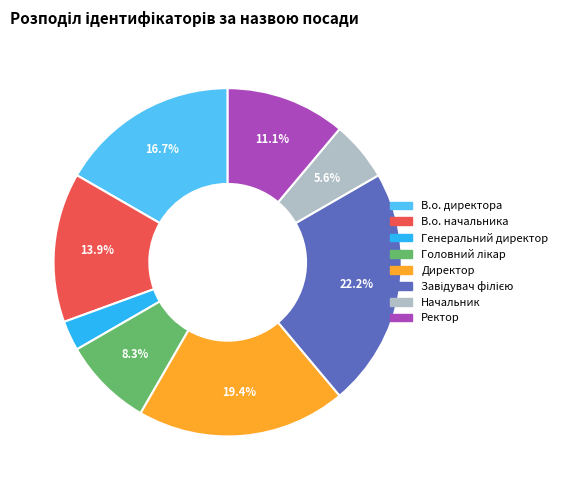

Between В.о. директора and Начальник, which is larger?

В.о. директора